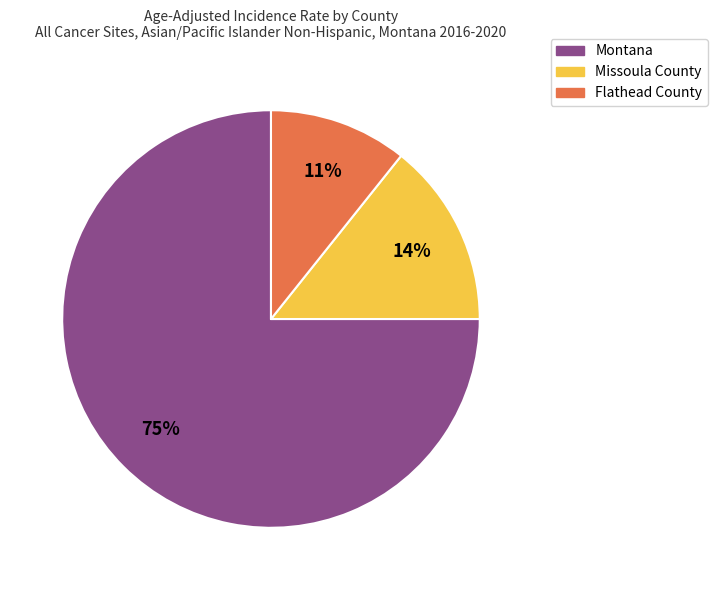

To the nearest percent, what is the difference between the Montana and Missoula County slice percentages?

61%